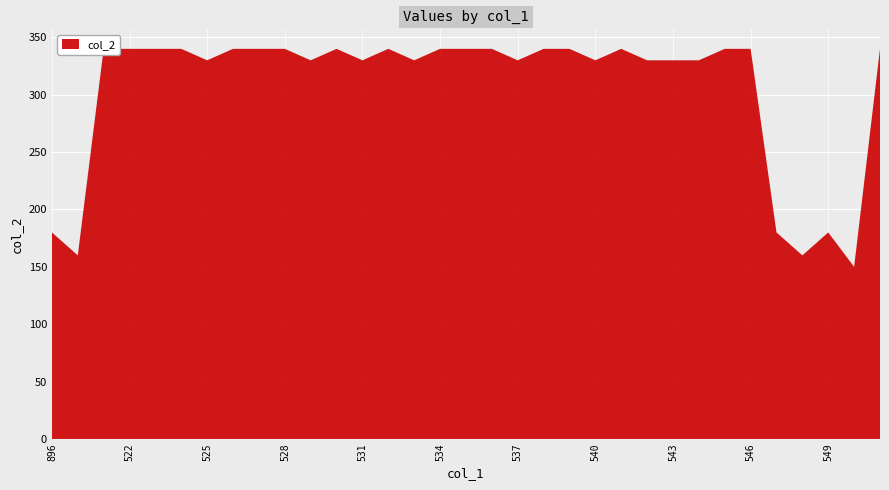

Reading right to left, list all the values displayed in this chart.

251=340	250=150	549=180	548=160	547=180	546=340	545=340	544=330	543=330	542=330	541=340	540=330	539=340	538=340	537=330	536=340	535=340	534=340	533=330	532=340	531=330	530=340	529=330	528=340	527=340	526=340	525=330	524=340	523=340	522=340	898=340	897=160	896=180